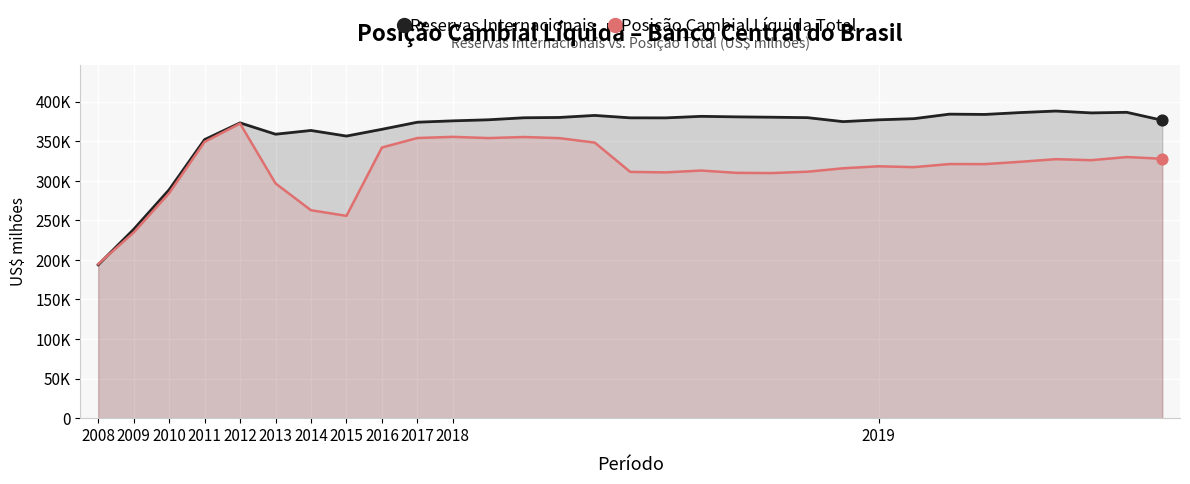

Which series has the largest total across all categories?

Reservas Internacionais